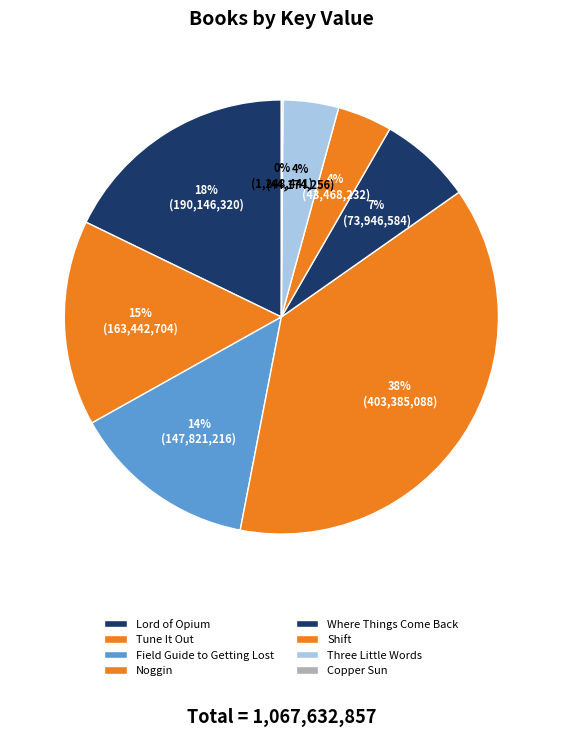

Which has a higher value, Lord of Opium or Noggin?

Noggin